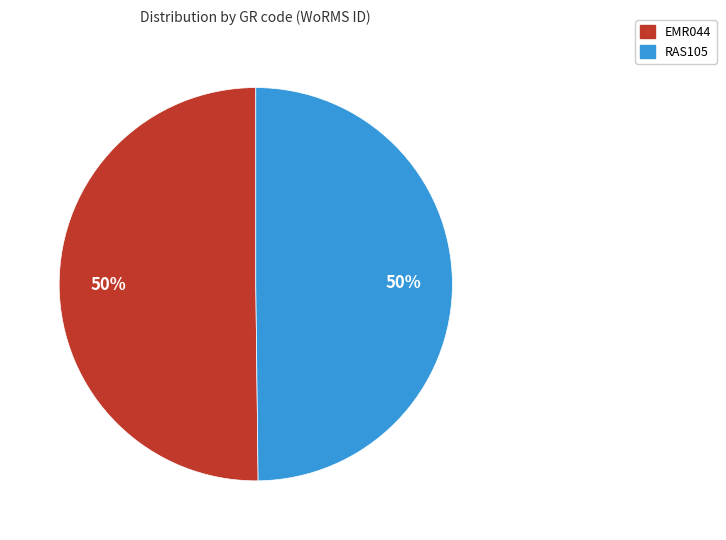

What is the ratio of the value at RAS105 to the value at EMR044?

1.0